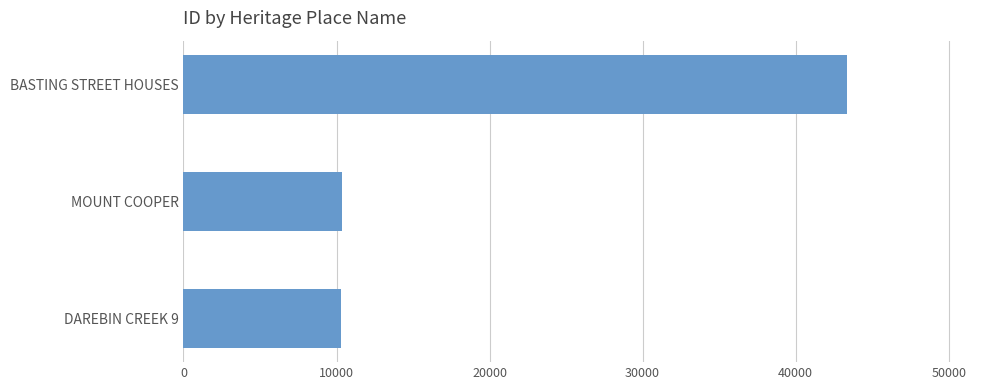

Approximately how many times larger is the value at BASTING STREET HOUSES compared to MOUNT COOPER?

4.2